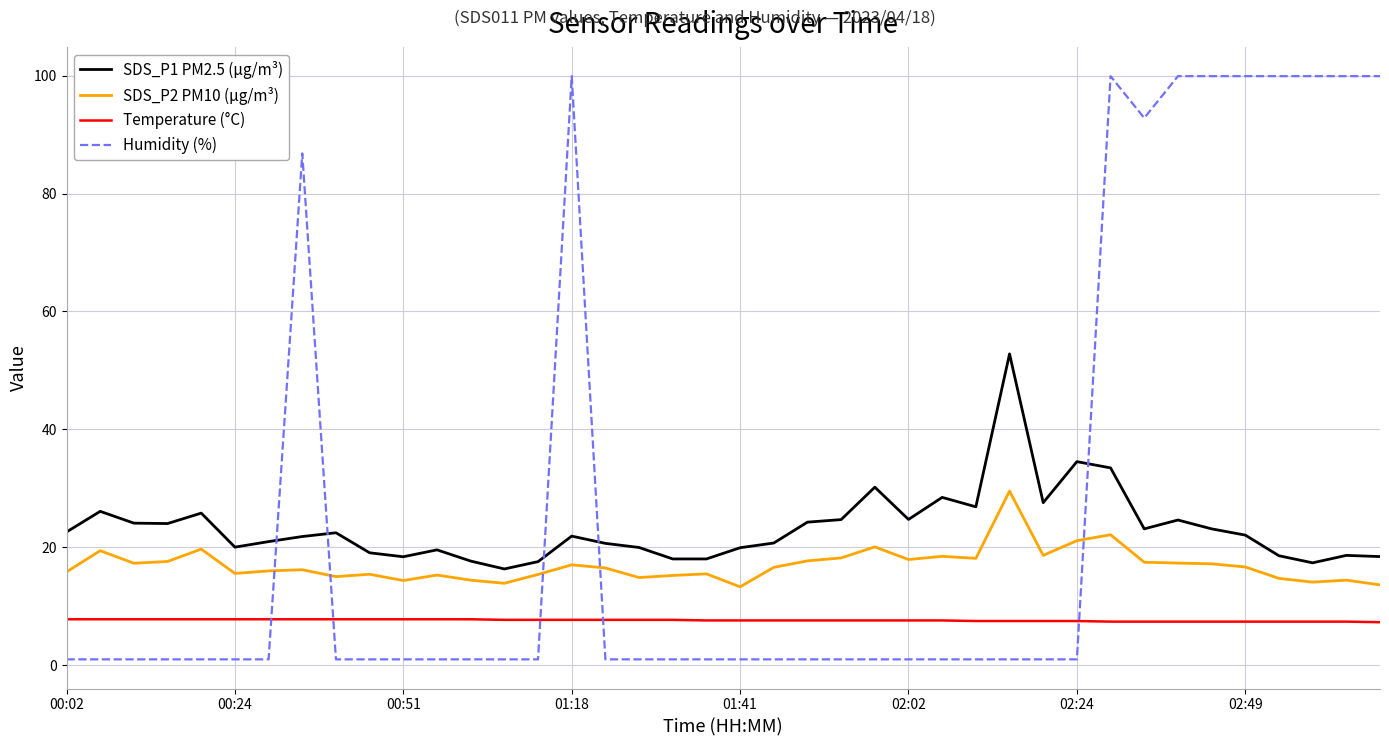

What is the highest value of the SDS_P2 PM10 (µg/m³) series?

29.5